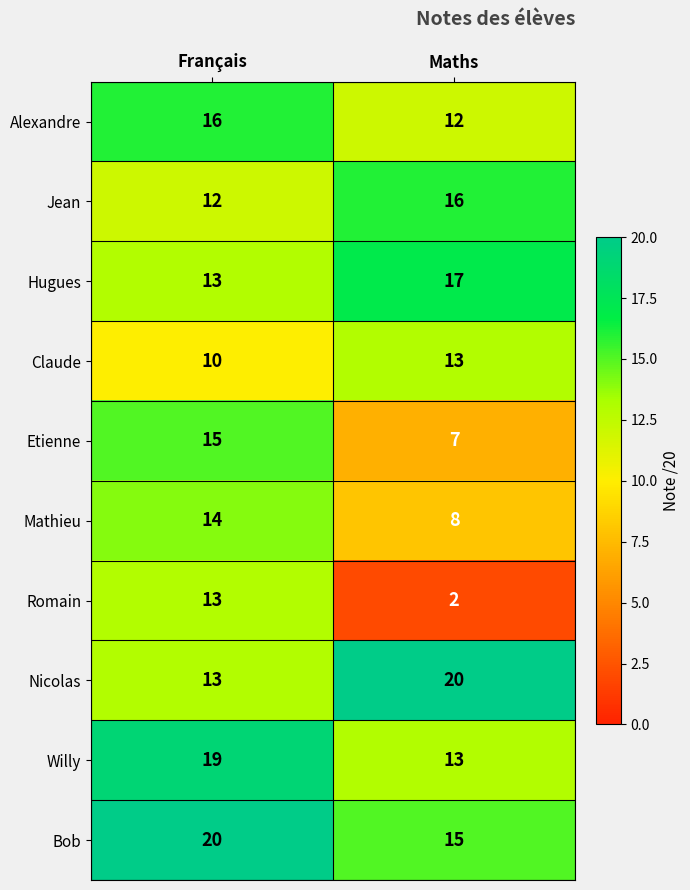

What is the sum of the Bob values at Français and Maths?

35